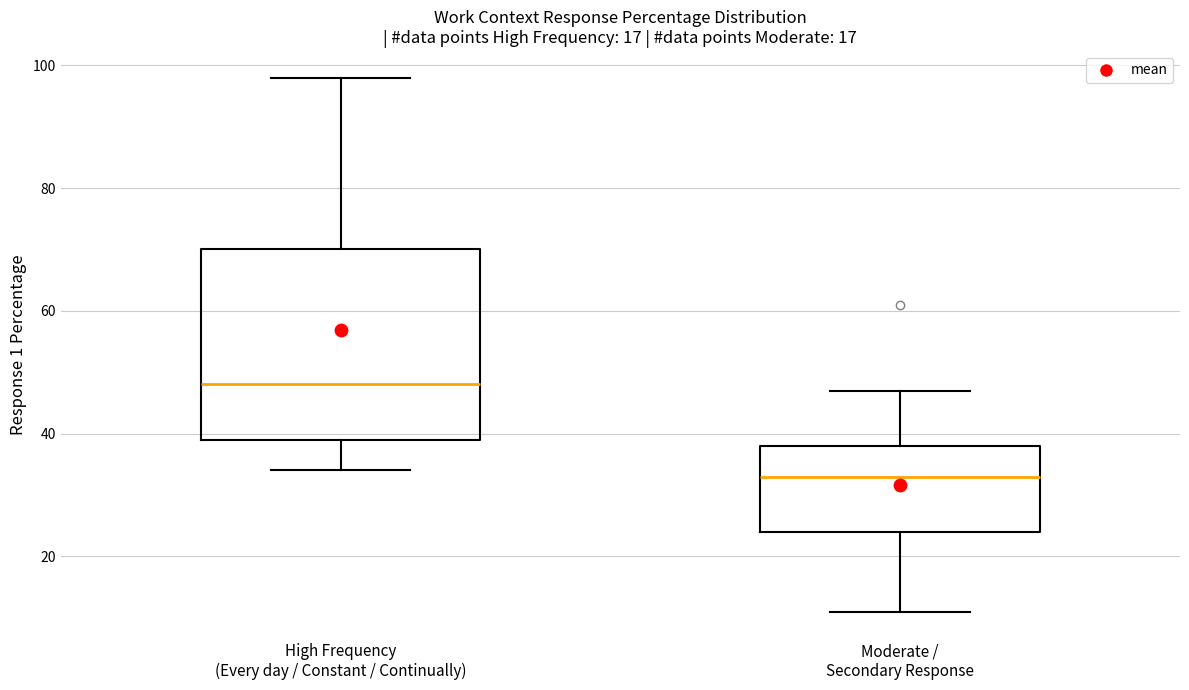

Where does the lower whisker of the box for High Frequency (Every day / Constant / Continually) end on the y-axis? The values are not printed on the chart, so give them approximately, as read against the axis.

34